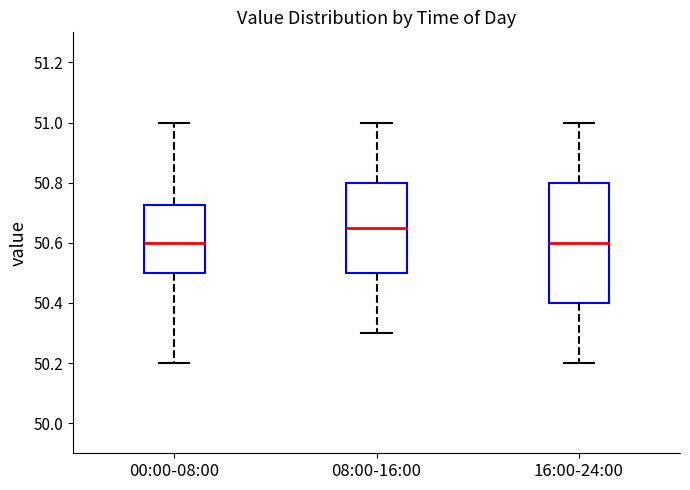

Reading left to right, read every box against the y-axis: the position of its median line, the range the box covers, and the ends of its whiskers. The values are not printed on the chart, so give them approximately, as read against the axis.

00:00-08:00: median 50.60, box 50.50 to 50.72, whiskers 50.20 to 51.00
08:00-16:00: median 50.66, box 50.50 to 50.80, whiskers 50.30 to 51.00
16:00-24:00: median 50.60, box 50.40 to 50.80, whiskers 50.20 to 51.00